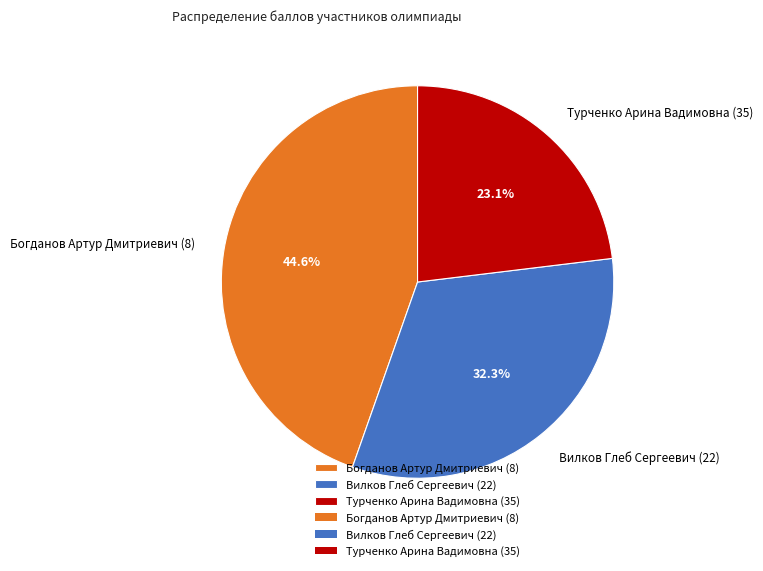

Rank the categories by value from highest to lowest.

Богданов Артур Дмитриевич (8), Вилков Глеб Сергеевич (22), Турченко Арина Вадимовна (35)